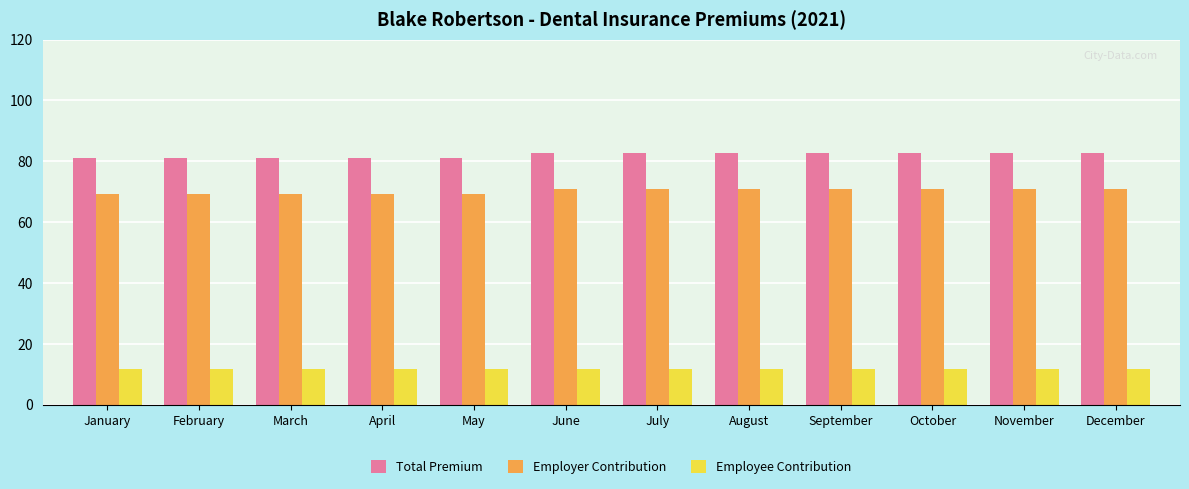

Which series has the largest total across all categories?

Total Premium